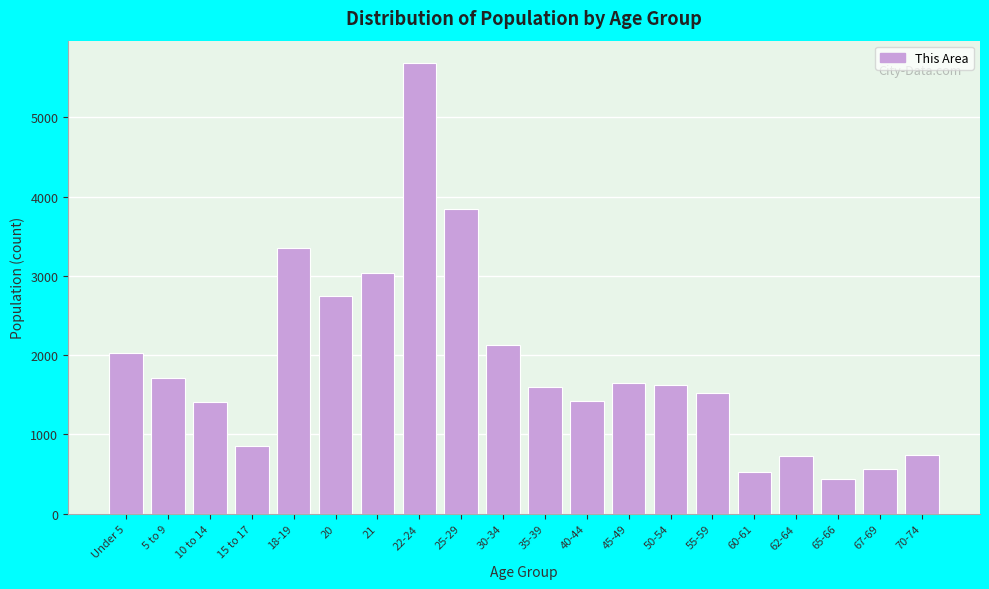

What is the label of the 1st bar from the left?

Under 5